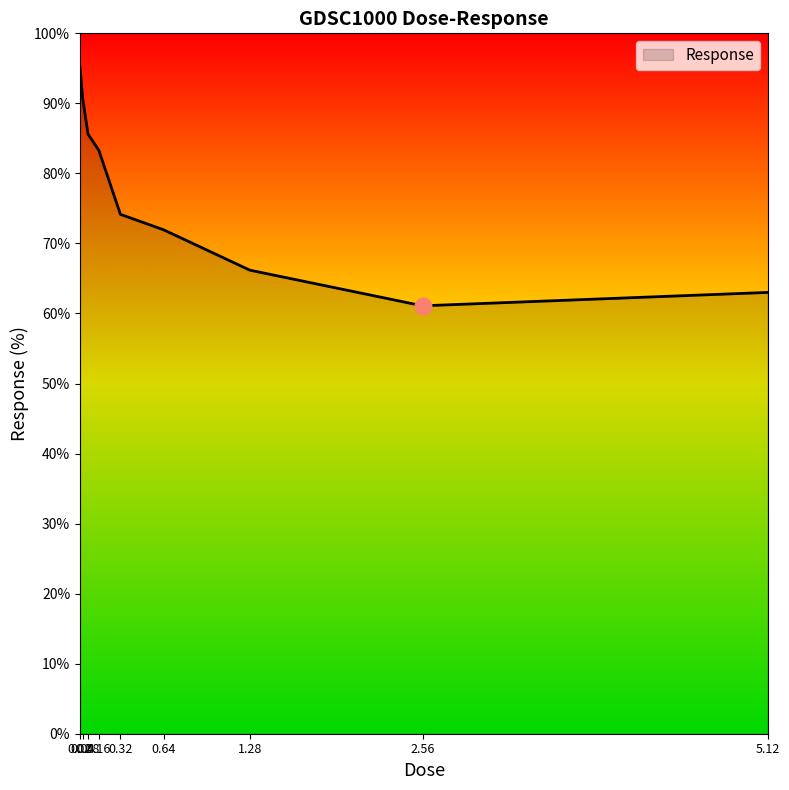

True or false: the data shows 72.0 at 0.64.

True